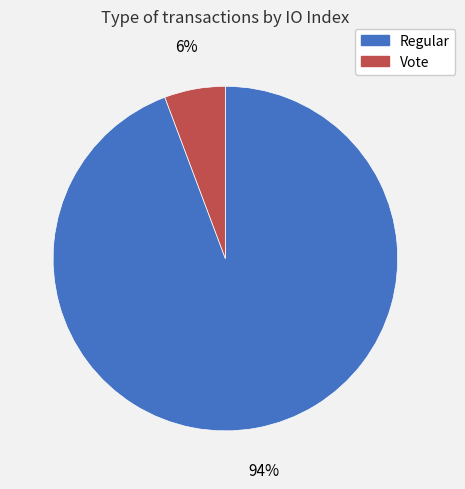

Does any single category account for the majority?

Yes